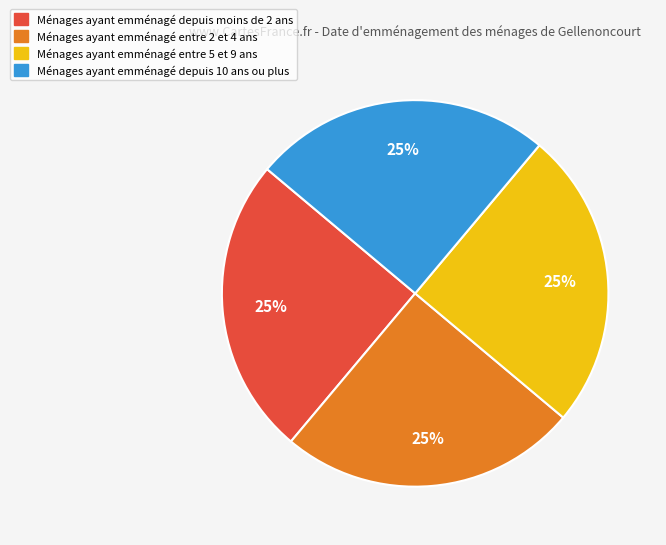

To the nearest percent, what is the average slice percentage?

25%